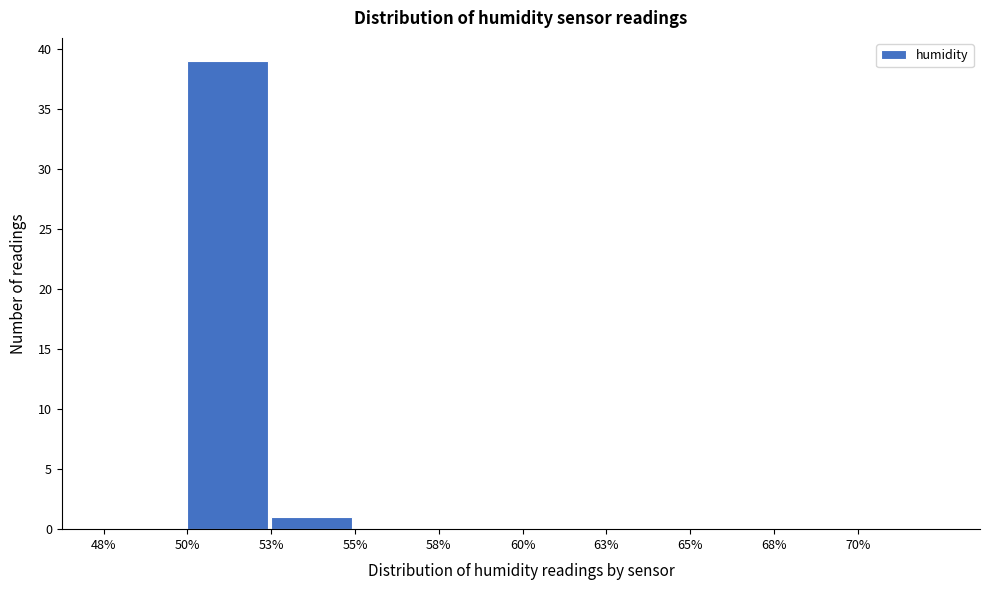

Reading left to right, transcribe all the data shown in this chart.

48%=0	50%=39	53%=1	55%=0	58%=0	60%=0	63%=0	65%=0	68%=0	70%=0